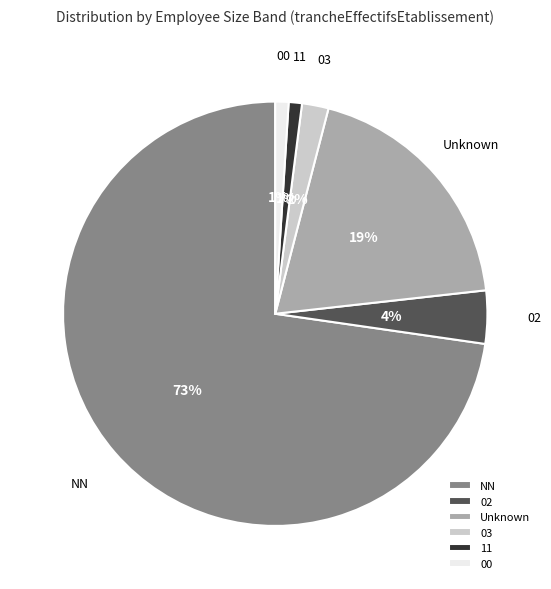

To the nearest percent, what percentage of the pie is 11?

1%